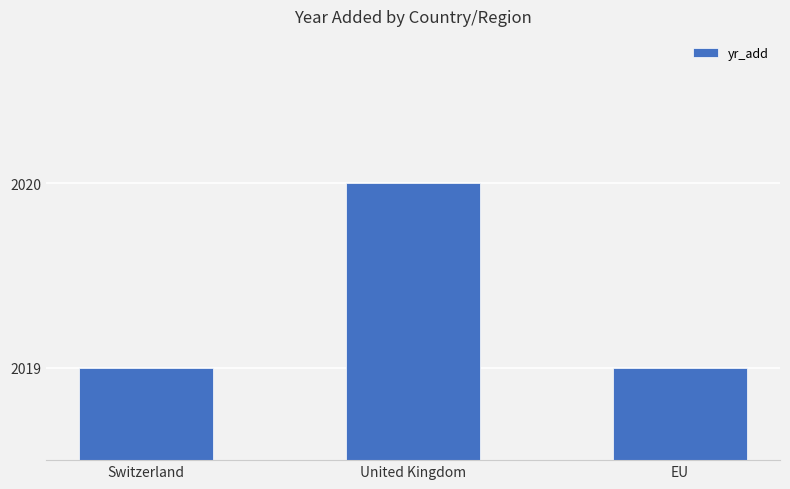

Between Switzerland and United Kingdom, which is larger?

United Kingdom